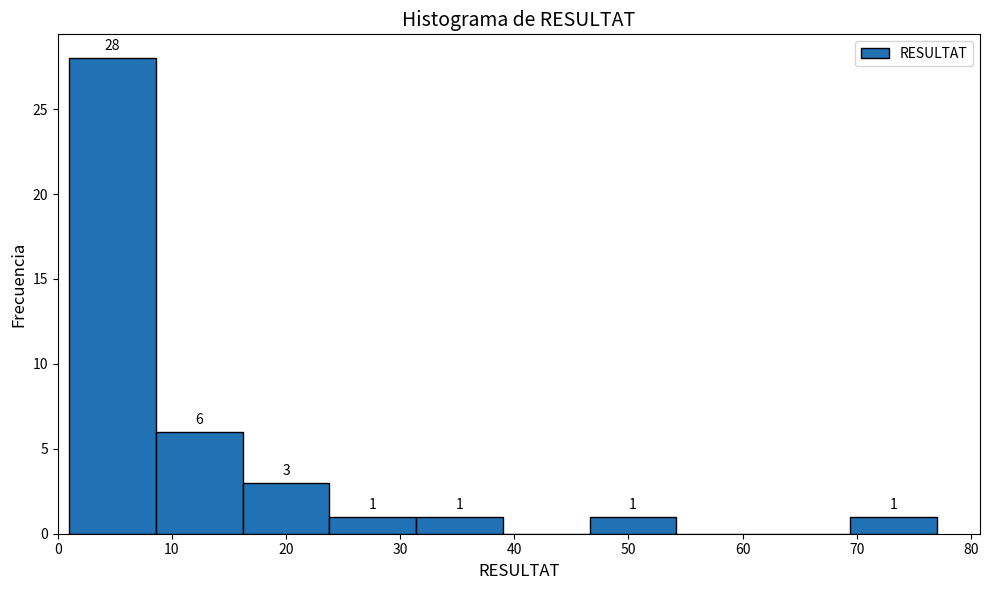

Over which range of the x-axis is the bar tallest?

1.0 to 8.6